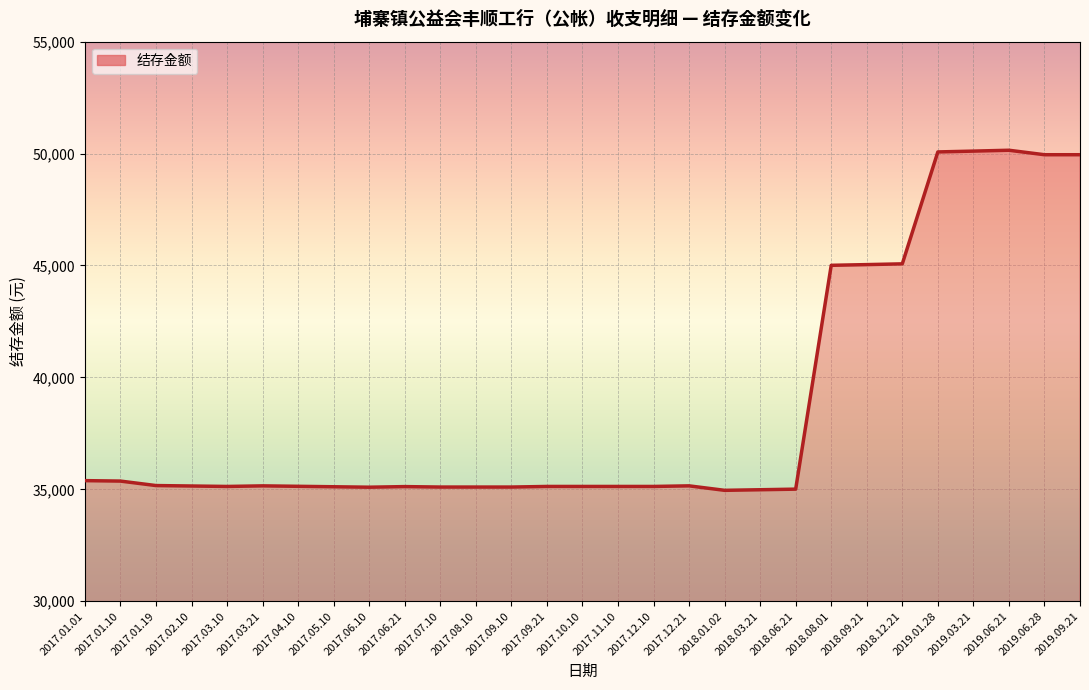

At which label is the value closest to 42551?

2018.08.01